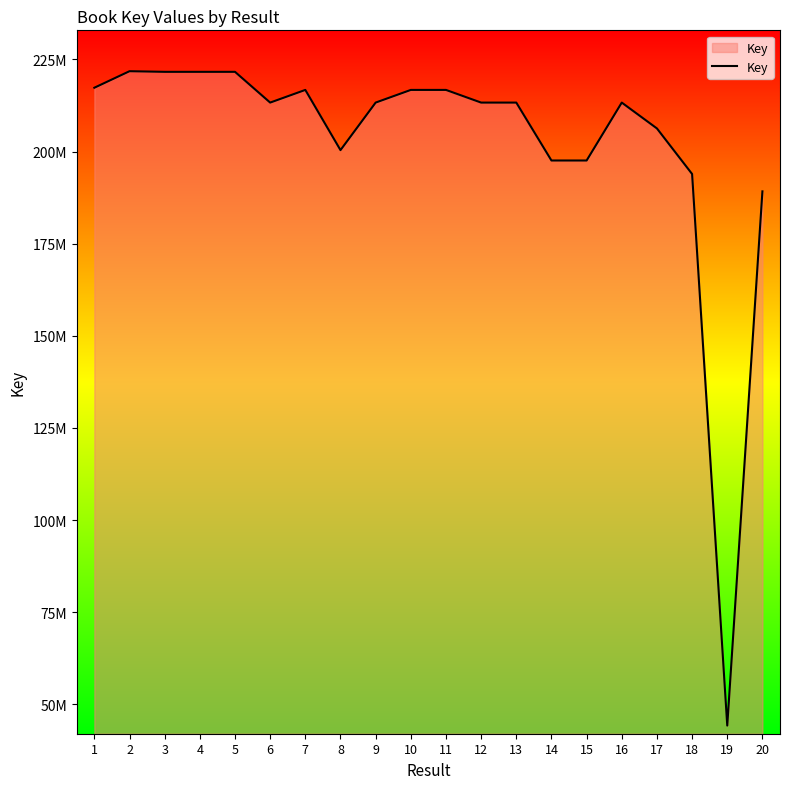

What is the sum of the values at 18 and 19?

238175997